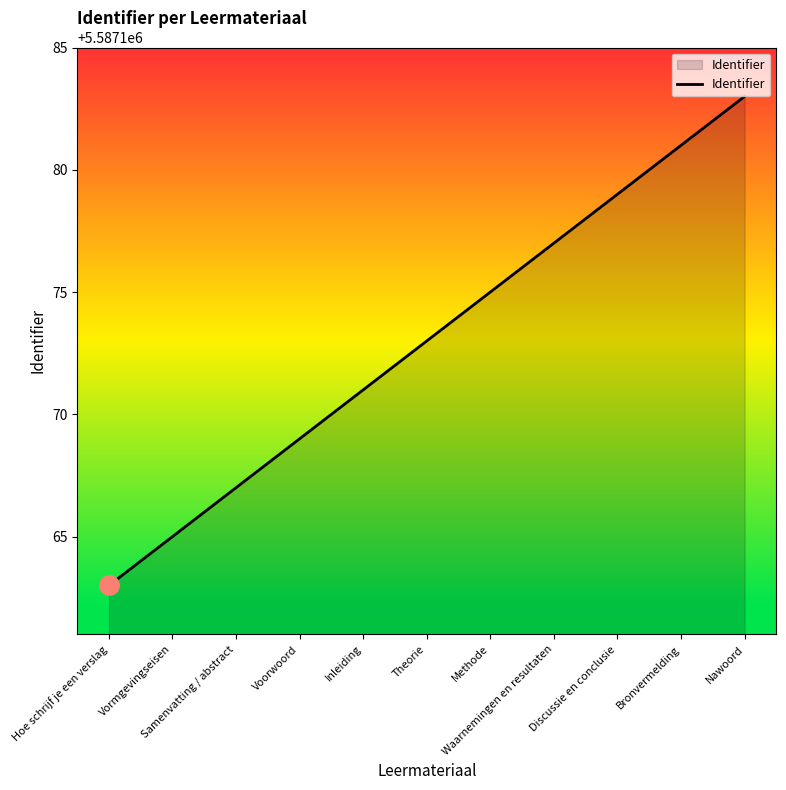

What is the difference between the maximum and minimum values?

20